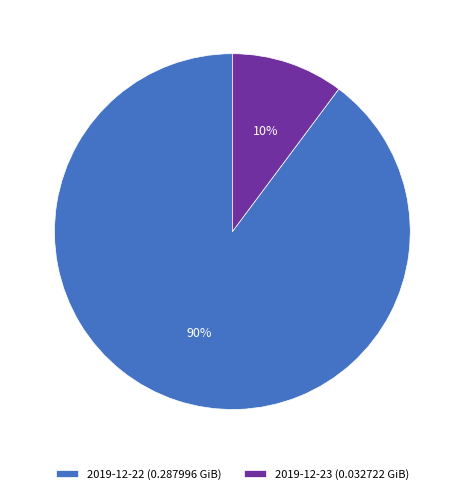

Is the sum of 2019-12-23 (0.032722 GiB) and 2019-12-22 (0.287996 GiB) greater than half?

Yes